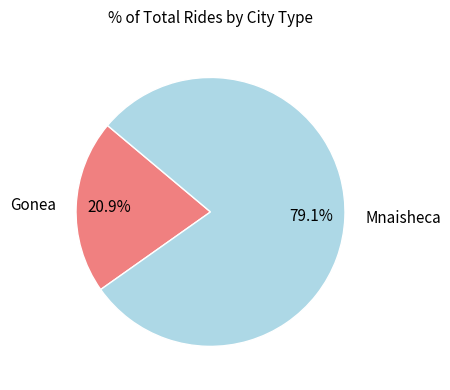

How many segments does this pie chart have?

2